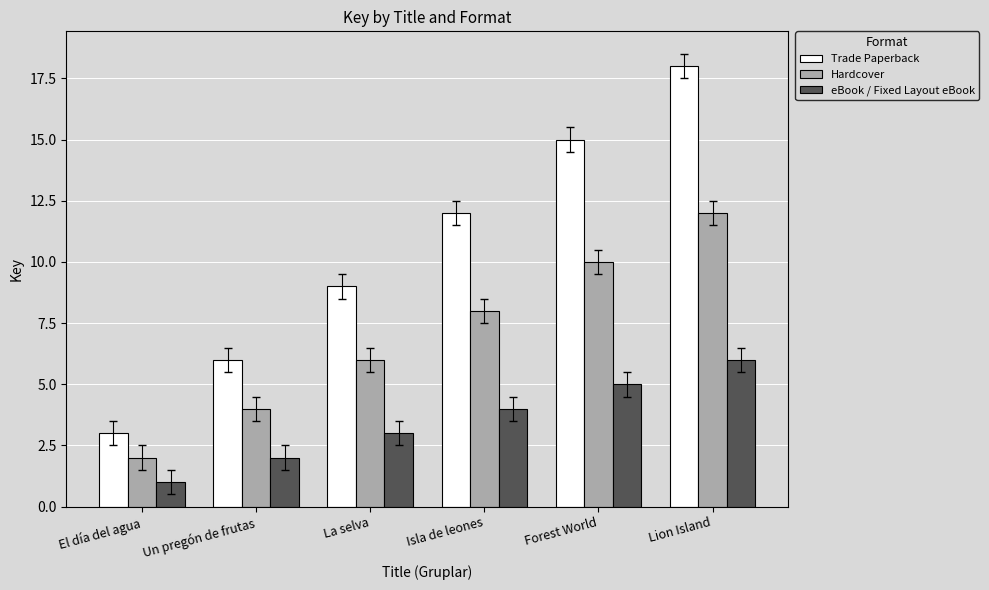

Which series changed the most between El día del agua and Lion Island?

Trade Paperback